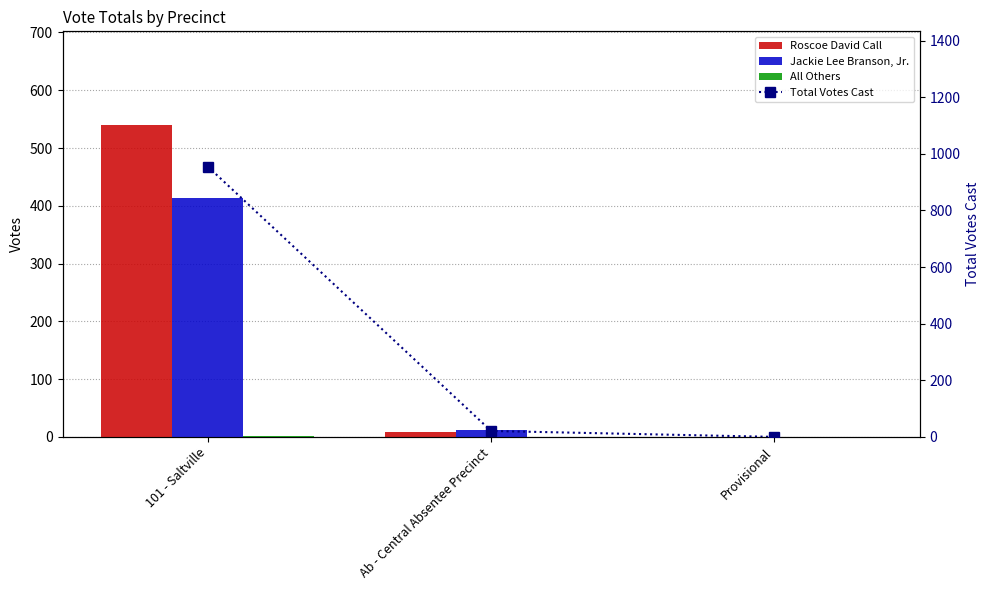

At which category is the sum across all series the highest?

101 - Saltville